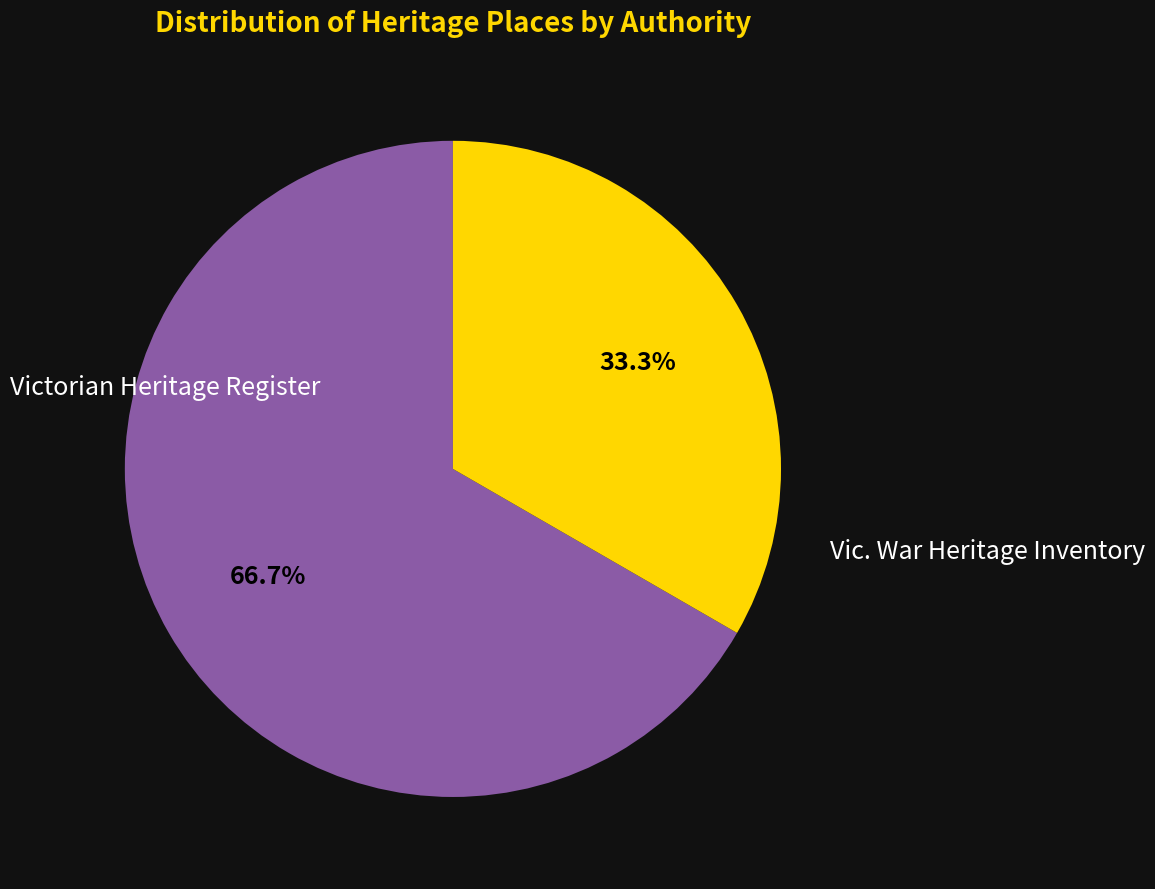

Does any single category account for the majority?

Yes